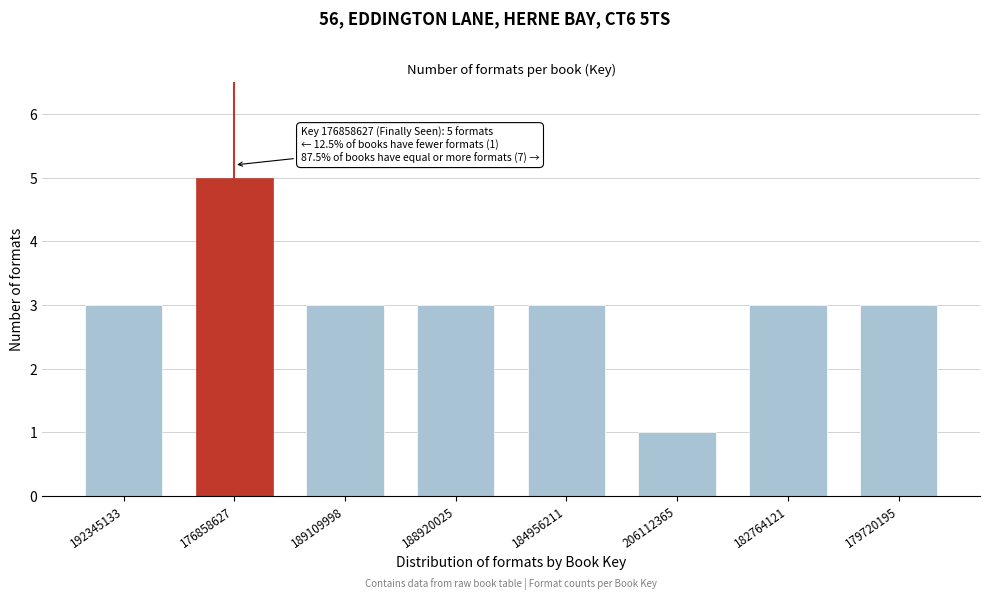

Reading left to right, list all the values displayed in this chart.

3	5	3	3	3	1	3	3